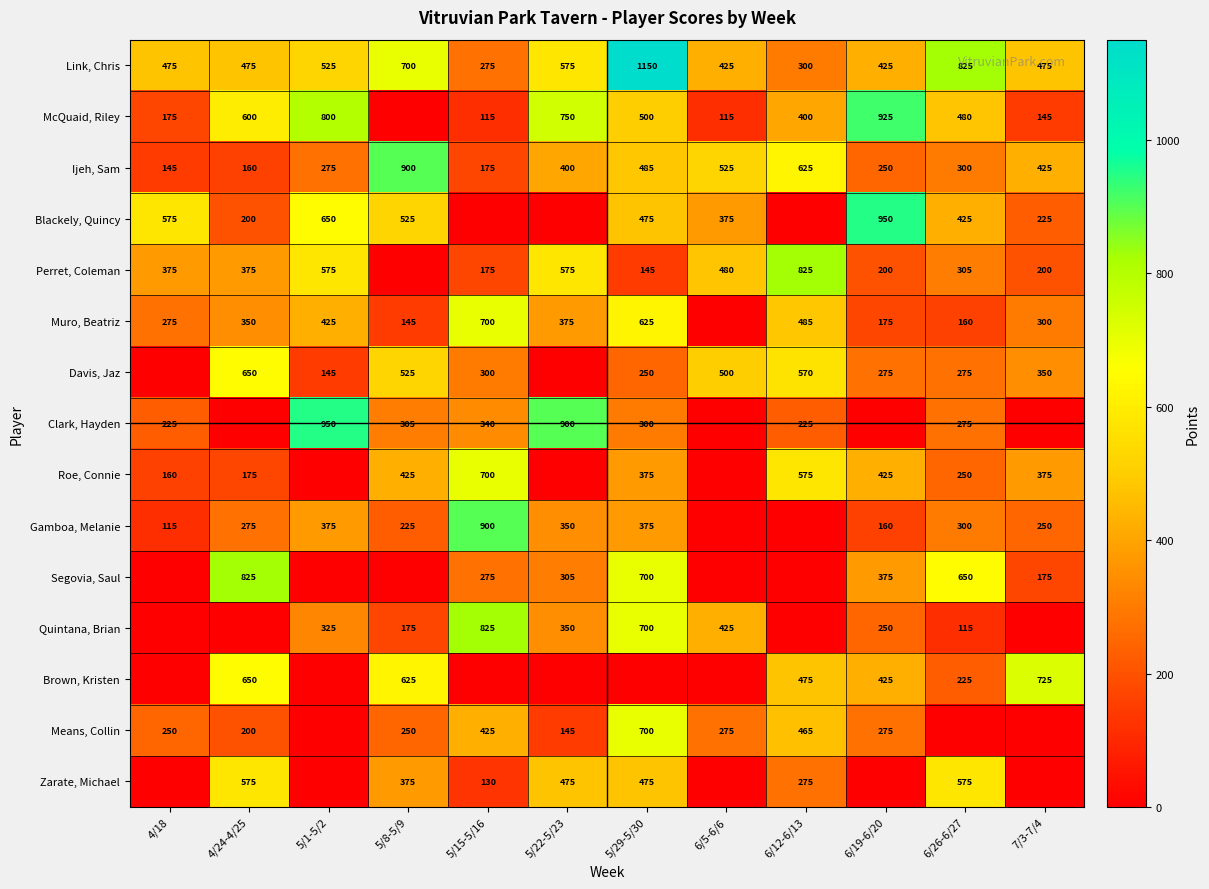

Is it true that Ijeh, Sam equals 202 at 5/8-5/9?

False